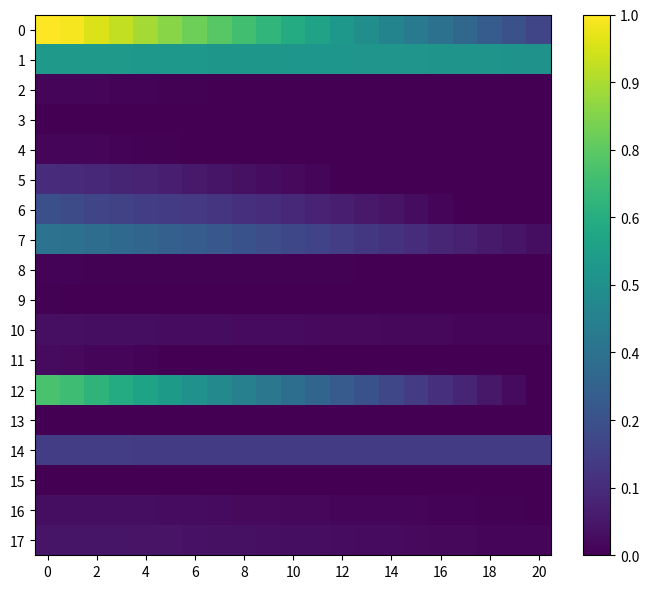

Reading left to right, transcribe all the data shown in this chart.

0: 1.0	1.0	0.9	0.9	0.9	0.8	0.8	0.7	0.7	0.7	0.6	0.6	0.5	0.5	0.5	0.4	0.4	0.3	0.3	0.2	0.2
1: 0.5	0.5	0.5	0.5	0.5	0.5	0.5	0.5	0.5	0.5	0.5	0.5	0.5	0.5	0.5	0.5	0.5	0.5	0.5	0.5	0.5
2: 0.0	0.0	0.0	0.0	0.0	0.0	0.0	0.0	0.0	0.0	0.0	0.0	0.0	0.0	0.0	0.0	0.0	0.0	0.0	0.0	0.0
3: 0.0	0.0	0.0	0.0	0.0	0.0	0.0	0.0	0.0	0.0	0.0	0.0	0.0	0.0	0.0	0.0	0.0	0.0	0.0	0.0	0.0
4: 0.0	0.0	0.0	0.0	0.0	0.0	0.0	0.0	0.0	0.0	0.0	0.0	0.0	0.0	0.0	0.0	0.0	0.0	0.0	0.0	0.0
5: 0.1	0.1	0.1	0.1	0.1	0.1	0.1	0.1	0.0	0.0	0.0	0.0	0.0	0.0	0.0	0.0	0.0	0.0	0.0	0.0	0.0
6: 0.2	0.2	0.2	0.2	0.2	0.2	0.2	0.2	0.1	0.1	0.1	0.1	0.1	0.1	0.1	0.0	0.0	0.0	0.0	0.0	0.0
7: 0.4	0.4	0.4	0.3	0.3	0.3	0.3	0.3	0.3	0.2	0.2	0.2	0.2	0.2	0.1	0.1	0.1	0.1	0.1	0.1	0.0
8: 0.0	0.0	0.0	0.0	0.0	0.0	0.0	0.0	0.0	0.0	0.0	0.0	0.0	0.0	0.0	0.0	0.0	0.0	0.0	0.0	0.0
9: 0.0	0.0	0.0	0.0	0.0	0.0	0.0	0.0	0.0	0.0	0.0	0.0	0.0	0.0	0.0	0.0	0.0	0.0	0.0	0.0	0.0
10: 0.0	0.0	0.0	0.0	0.0	0.0	0.0	0.0	0.0	0.0	0.0	0.0	0.0	0.0	0.0	0.0	0.0	0.0	0.0	0.0	0.0
11: 0.0	0.0	0.0	0.0	0.0	0.0	0.0	0.0	0.0	0.0	0.0	0.0	0.0	0.0	0.0	0.0	0.0	0.0	0.0	0.0	0.0
12: 0.7	0.7	0.7	0.6	0.6	0.5	0.5	0.5	0.4	0.4	0.4	0.3	0.3	0.3	0.2	0.2	0.1	0.1	0.1	0.0	0.0
13: 0.0	0.0	0.0	0.0	0.0	0.0	0.0	0.0	0.0	0.0	0.0	0.0	0.0	0.0	0.0	0.0	0.0	0.0	0.0	0.0	0.0
14: 0.2	0.2	0.2	0.2	0.2	0.2	0.2	0.2	0.2	0.2	0.2	0.2	0.2	0.2	0.2	0.2	0.2	0.2	0.2	0.2	0.2
15: 0.0	0.0	0.0	0.0	0.0	0.0	0.0	0.0	0.0	0.0	0.0	0.0	0.0	0.0	0.0	0.0	0.0	0.0	0.0	0.0	0.0
16: 0.0	0.0	0.0	0.0	0.0	0.0	0.0	0.0	0.0	0.0	0.0	0.0	0.0	0.0	0.0	0.0	0.0	0.0	0.0	0.0	0.0
17: 0.1	0.1	0.1	0.1	0.1	0.1	0.0	0.0	0.0	0.0	0.0	0.0	0.0	0.0	0.0	0.0	0.0	0.0	0.0	0.0	0.0